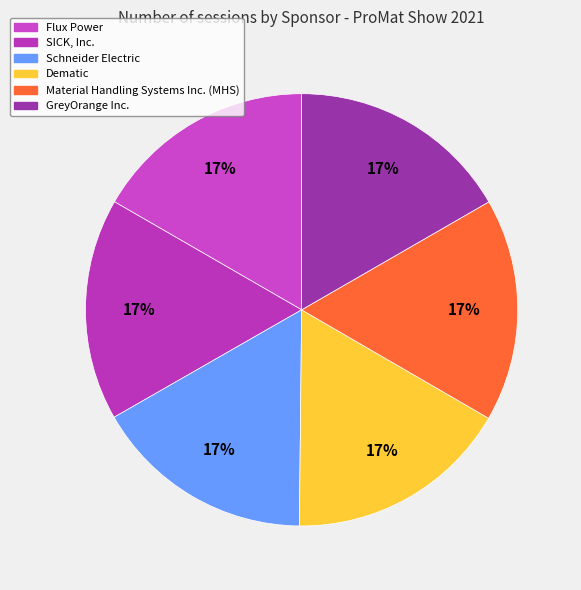

Which has a higher value, Flux Power or Material Handling Systems Inc. (MHS)?

Material Handling Systems Inc. (MHS)